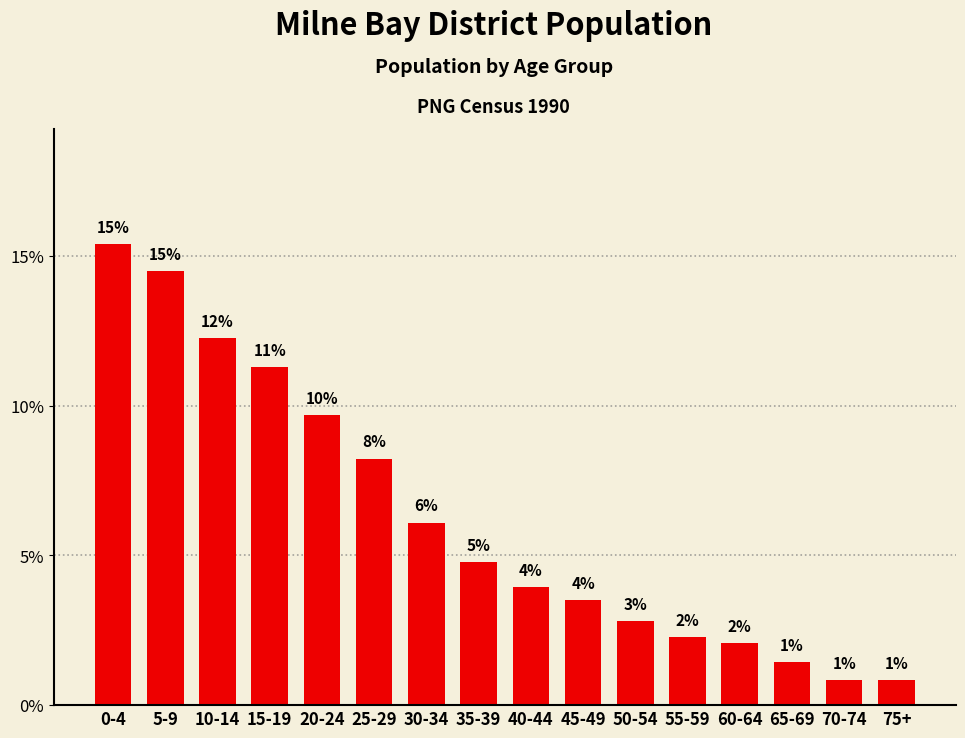

True or false: the data shows 3.5 at 15-19.

False